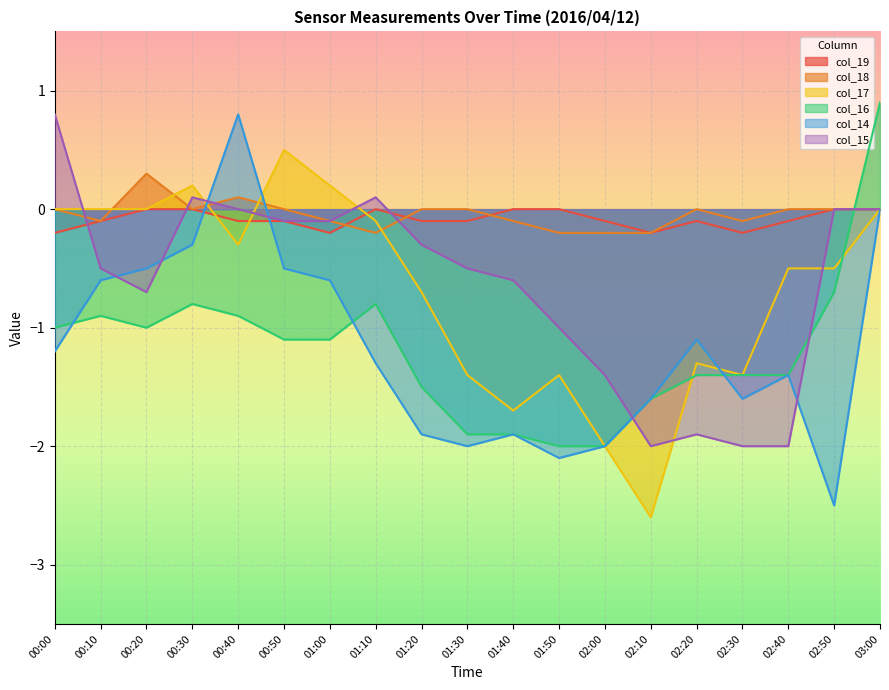

Rank the categories by col_15 value from highest to lowest.

00:00, 00:30, 01:10, 00:40, 02:50, 03:00, 00:50, 01:00, 01:20, 00:10, 01:30, 01:40, 00:20, 01:50, 02:00, 02:20, 02:10, 02:30, 02:40